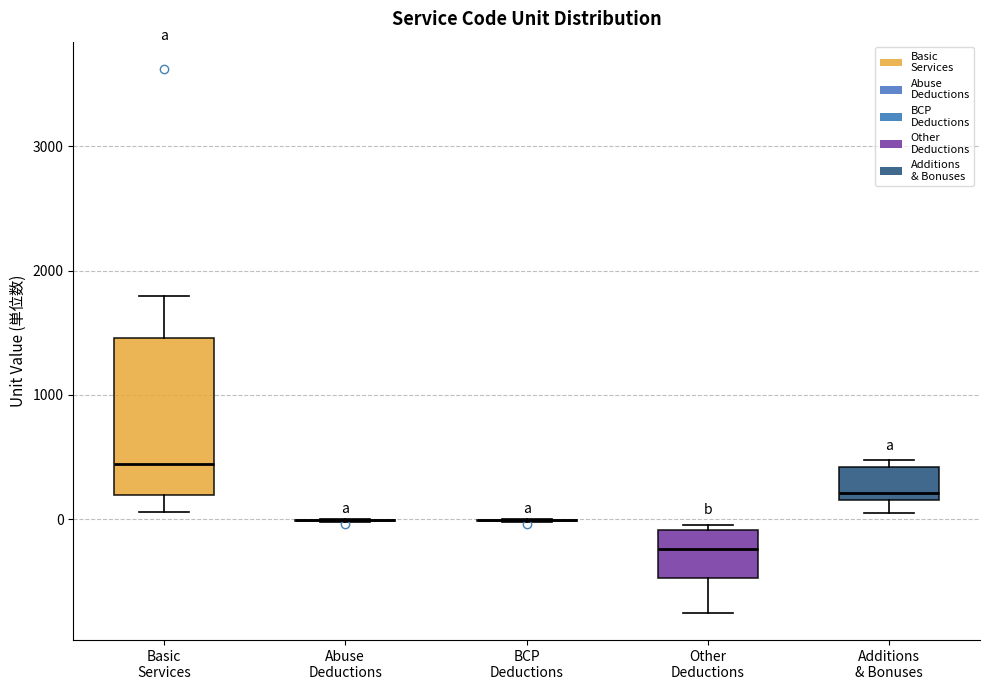

Reading left to right, read every box against the y-axis: the position of its median line, the range the box covers, and the ends of its whiskers. The values are not printed on the chart, so give them approximately, as read against the axis.

Basic Services: median 400, box 200 to 1500, whiskers 100 to 1800
Abuse Deductions: box collapsed to a line at 0, whiskers 0 to 0
BCP Deductions: box collapsed to a line at 0, whiskers 0 to 0
Other Deductions: median -200, box -500 to -100, whiskers -800 to 0
Additions & Bonuses: median 200 (just above the box's lower edge), box 200 to 400, whiskers 100 to 500